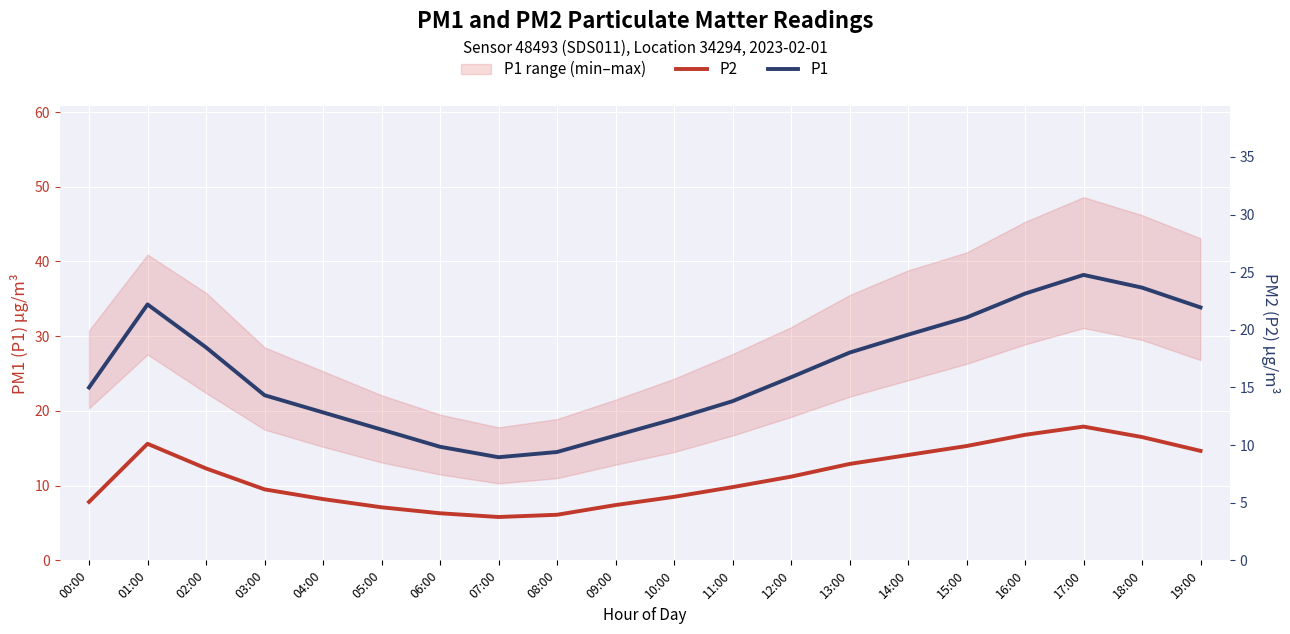

True or false: P2 has more than 0 interior local peaks.

True